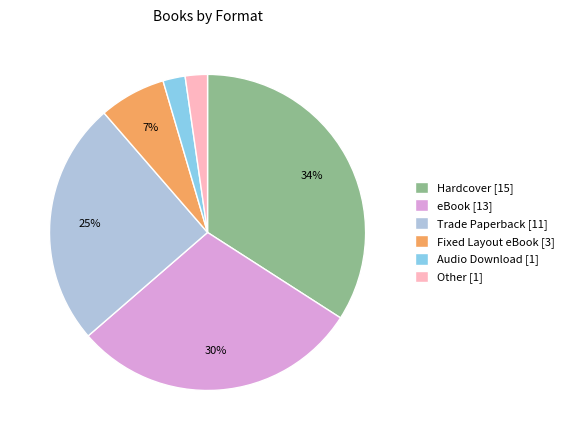

What is the largest slice in the pie chart?

Hardcover